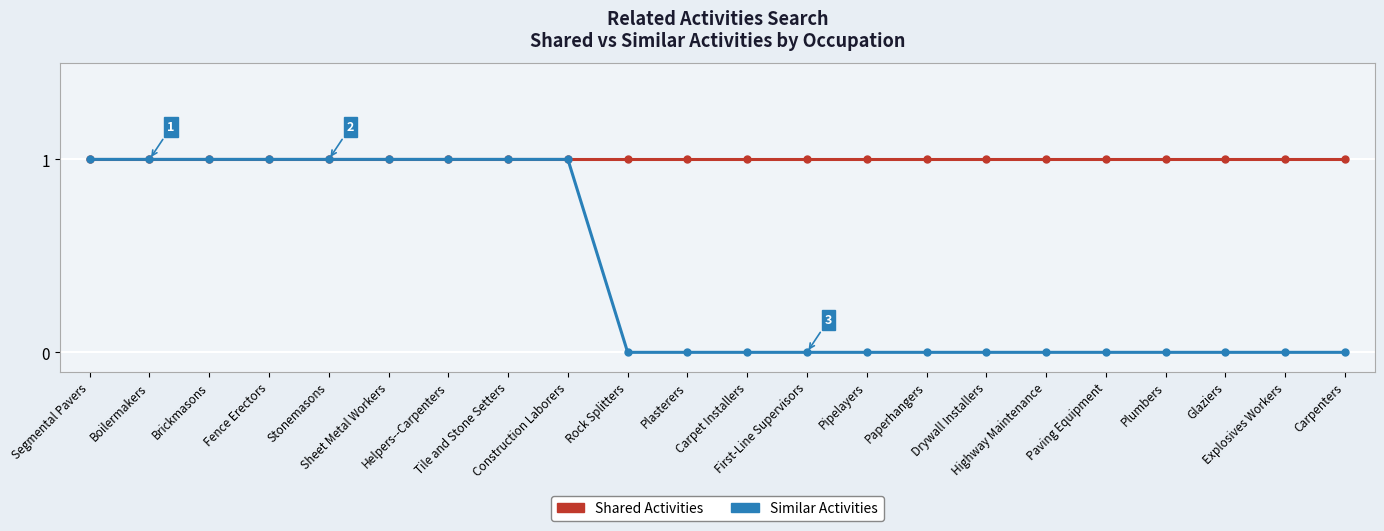

Is it true that Shared Activities equals 2 at Brickmasons?

False